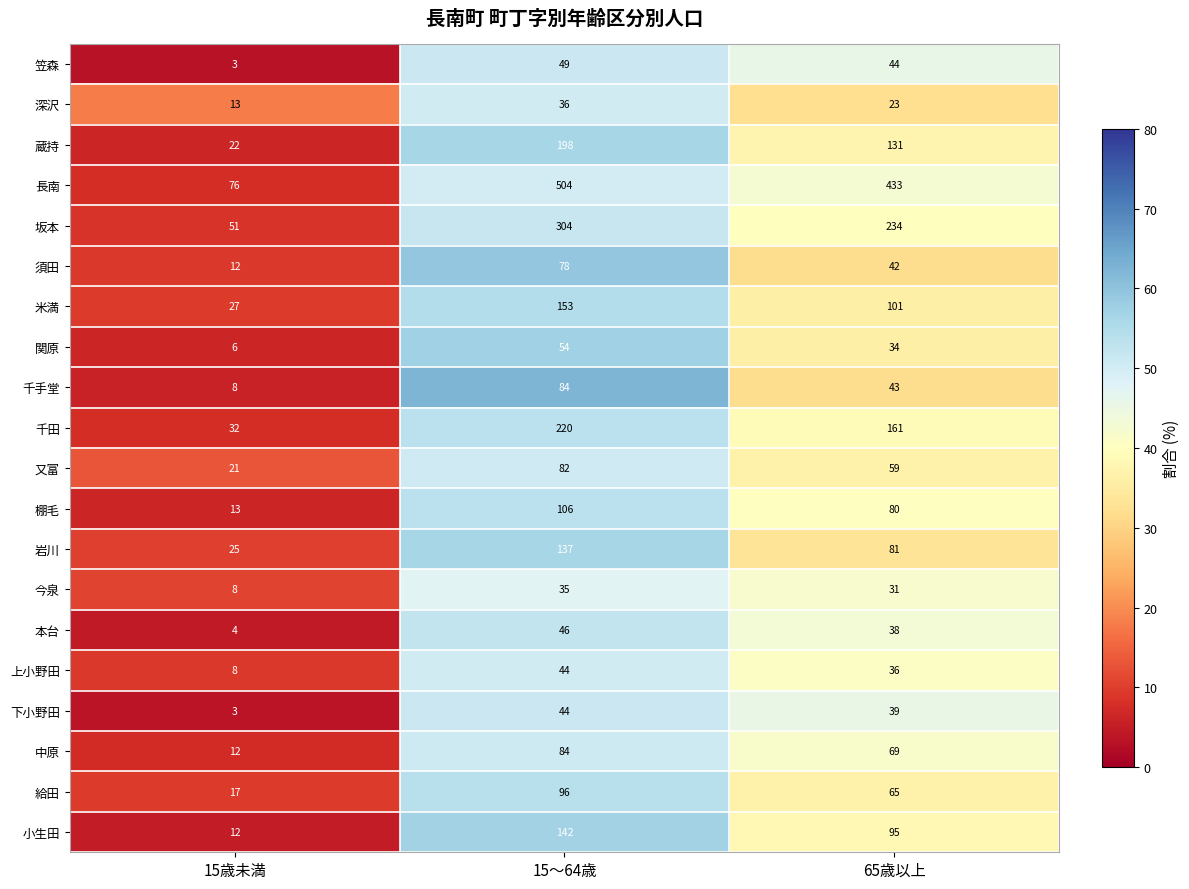

At which category is the sum across all series the highest?

15～64歳